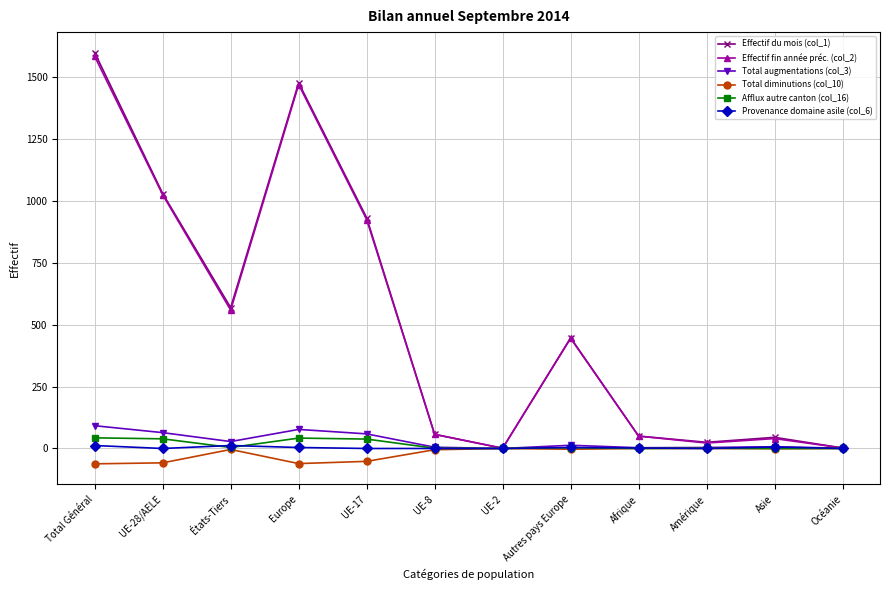

Count the number of categories in the chart.

12